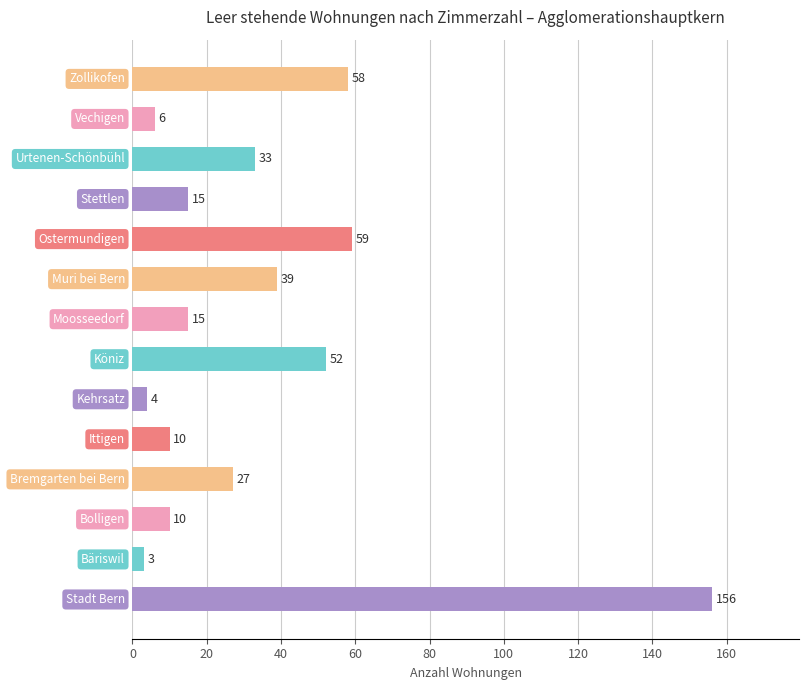

Reading bottom to top, extract all data points from this chart.

156	3	10	27	10	4	52	15	39	59	15	33	6	58